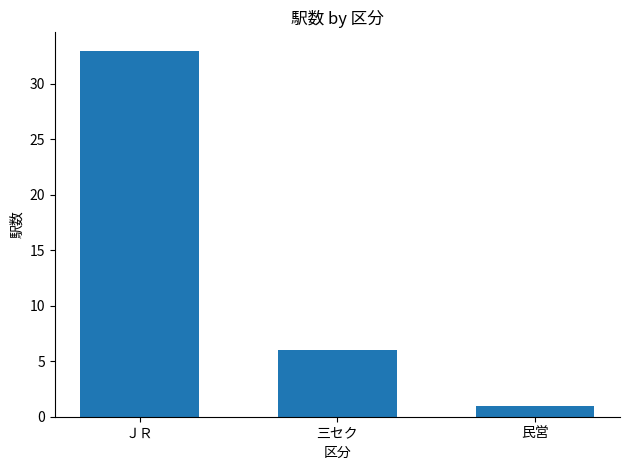

At which category does the chart reach its peak across all series?

ＪＲ